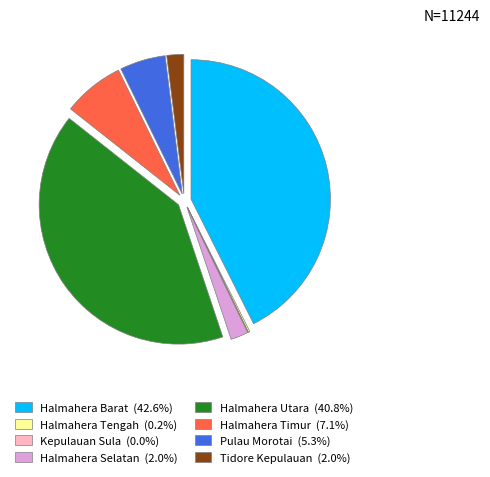

Which has a higher value, Halmahera Barat or Halmahera Timur?

Halmahera Barat